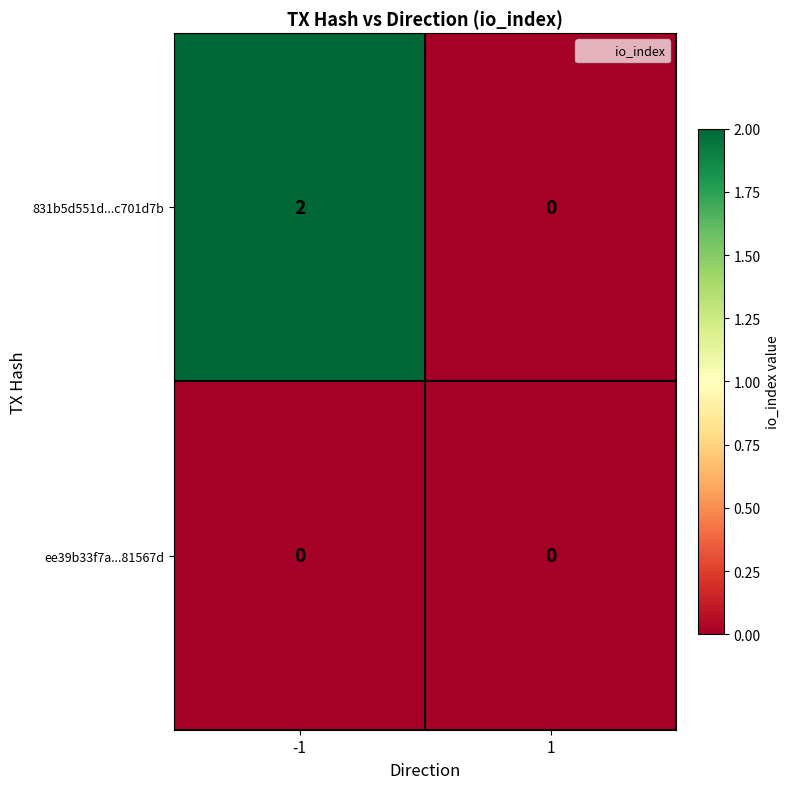

Between -1 and 1, which series saw the biggest shift?

831b5d551d...c701d7b